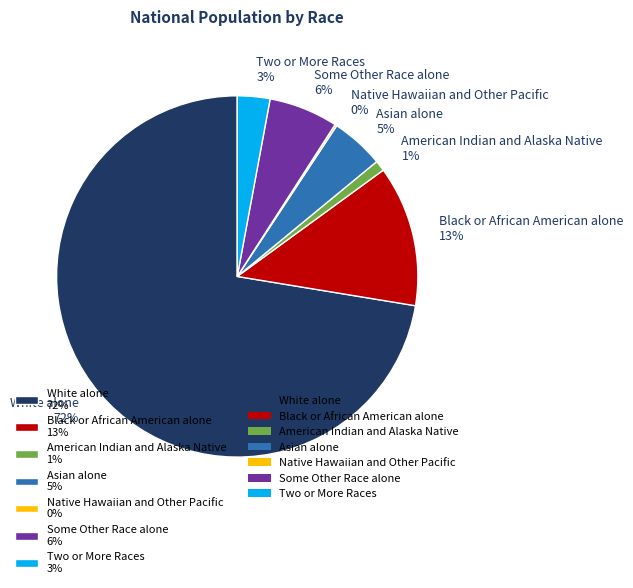

To the nearest percent, what is the difference between the Some Other Race alone and American Indian and Alaska Native slice percentages?

5%